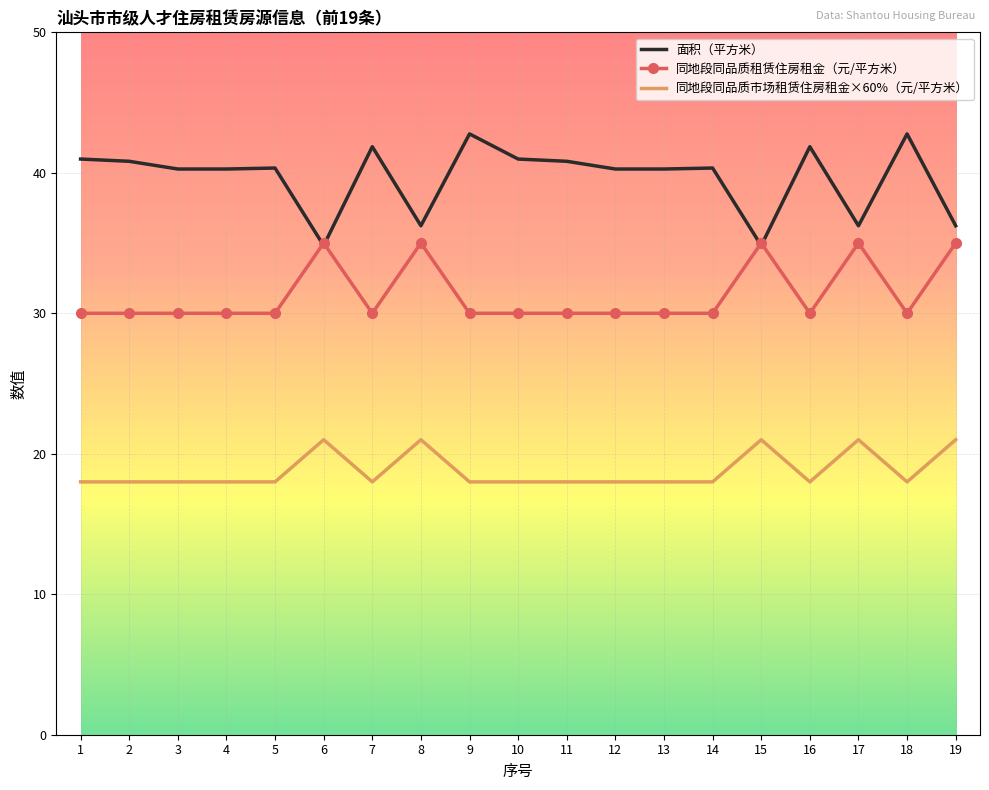

Which series changed the most between 8 and 12?

同地段同品质租赁住房租金（元/平方米）